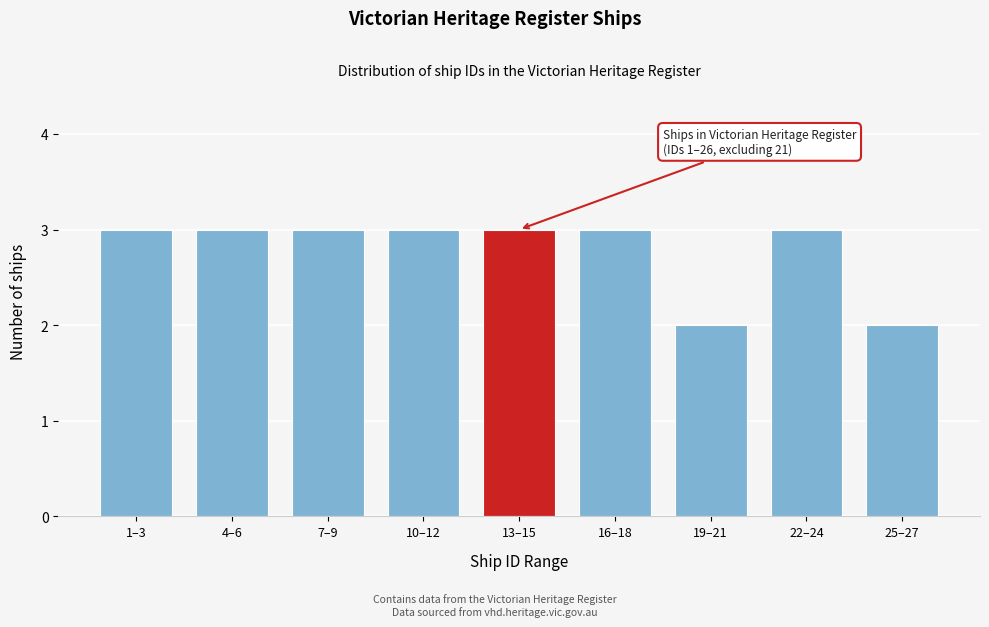

Reading right to left, extract all data points from this chart.

25–27=2	22–24=3	19–21=2	16–18=3	13–15=3	10–12=3	7–9=3	4–6=3	1–3=3